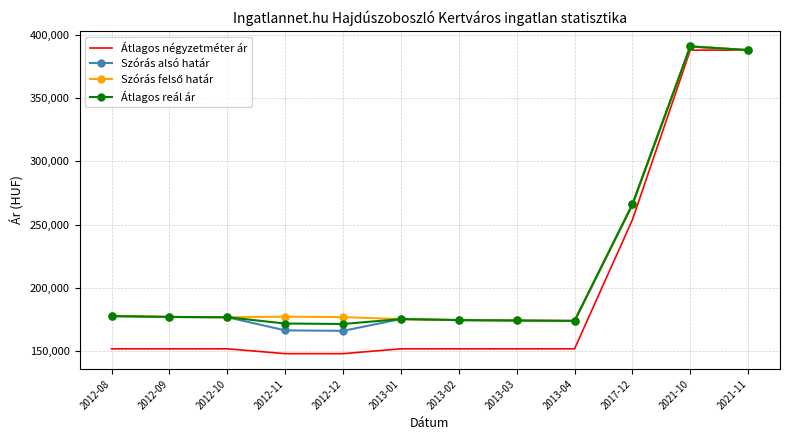

What is the lowest value of the Szórás alsó határ series?

166006